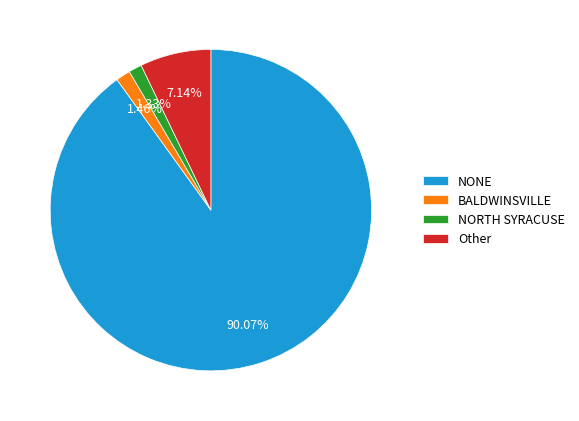

Which has a higher value, NONE or Other?

NONE